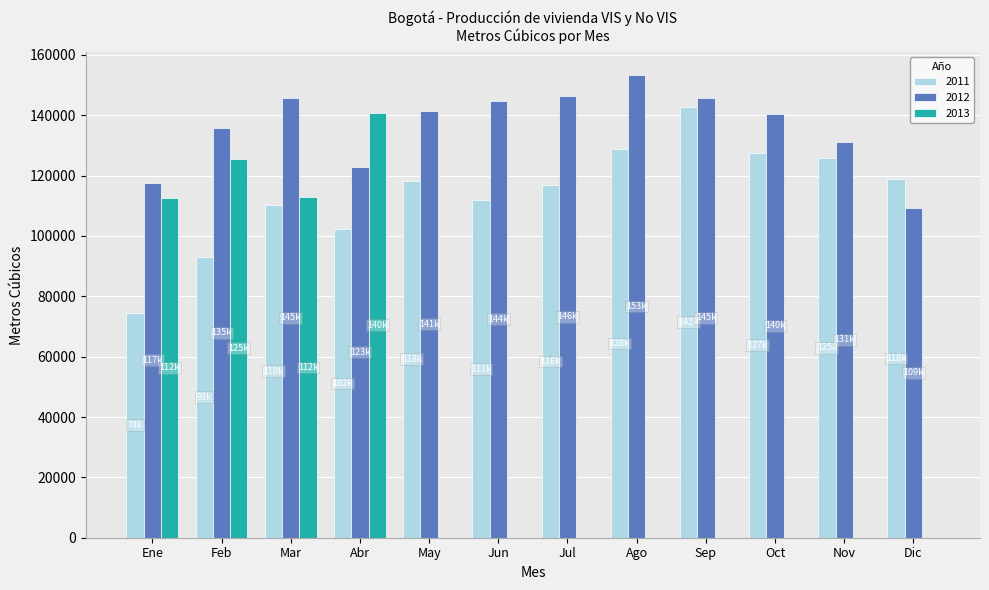

The 2011 series shows 128691.4 at Ago. True or false?

True